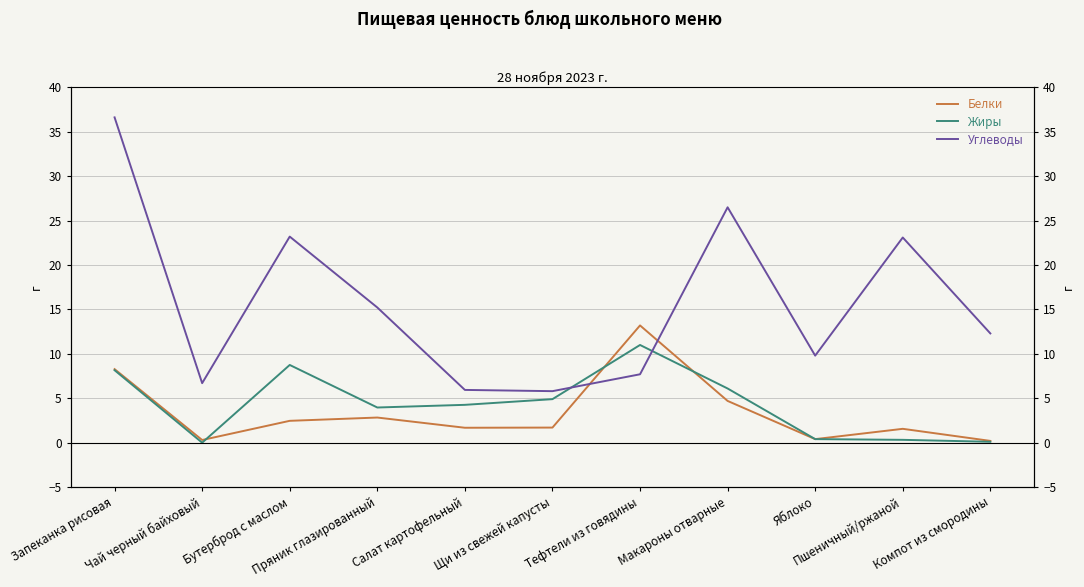

In Углеводы, how many points are higher than both neighbors (excluding endpoints)?

3